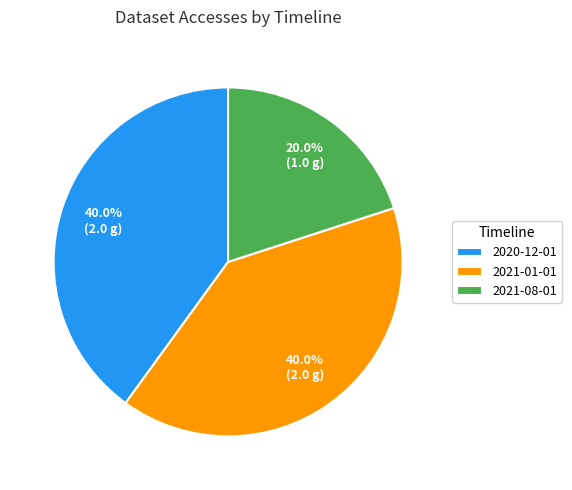

What is the smallest slice in the pie chart?

2021-08-01